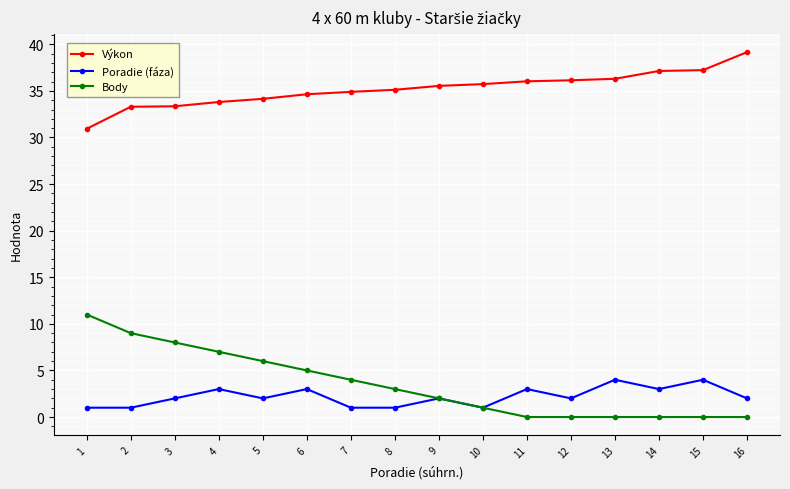

Which series changed the most between 1 and 12?

Body